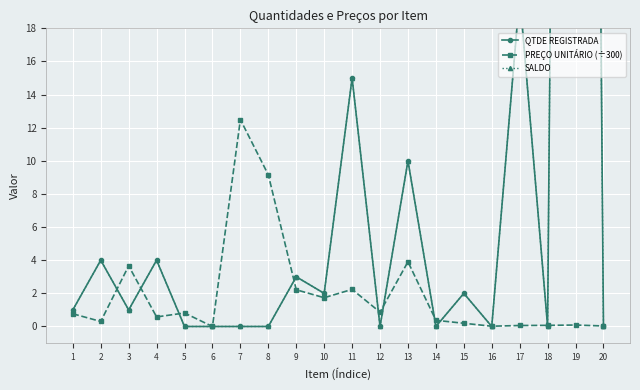

At which label is SALDO closest to 100?

17